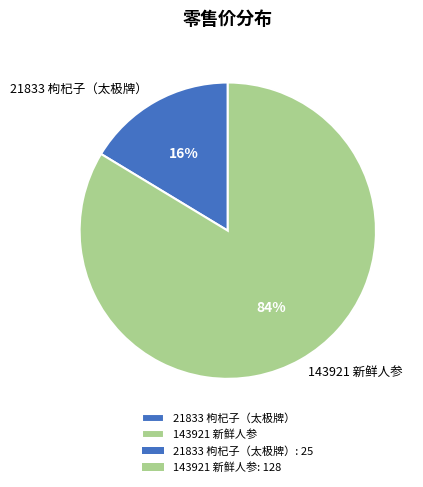

To the nearest percent, what percentage of the pie is 143921 新鲜人参?

84%